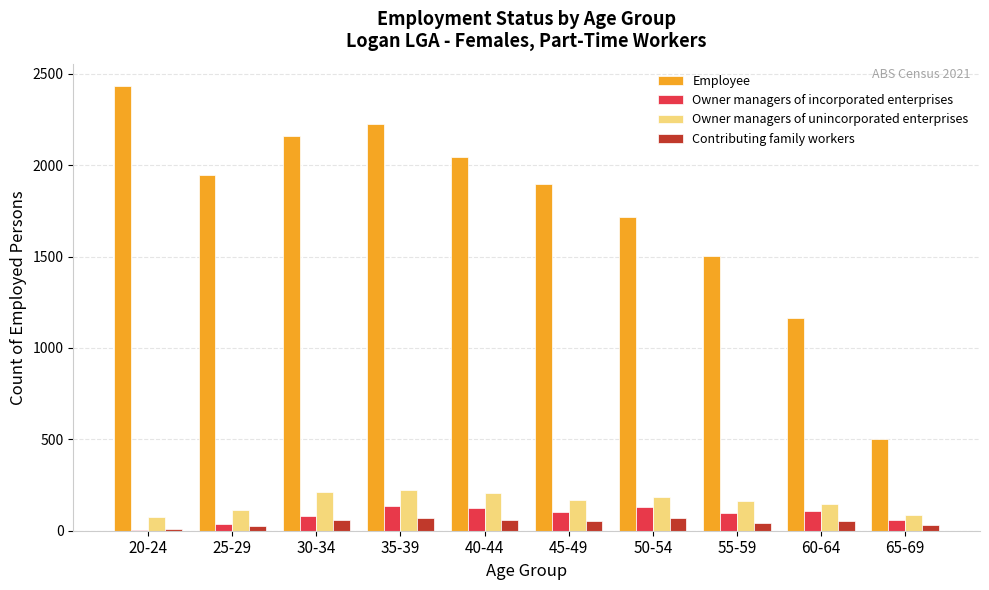

How many groups of bars are there?

10